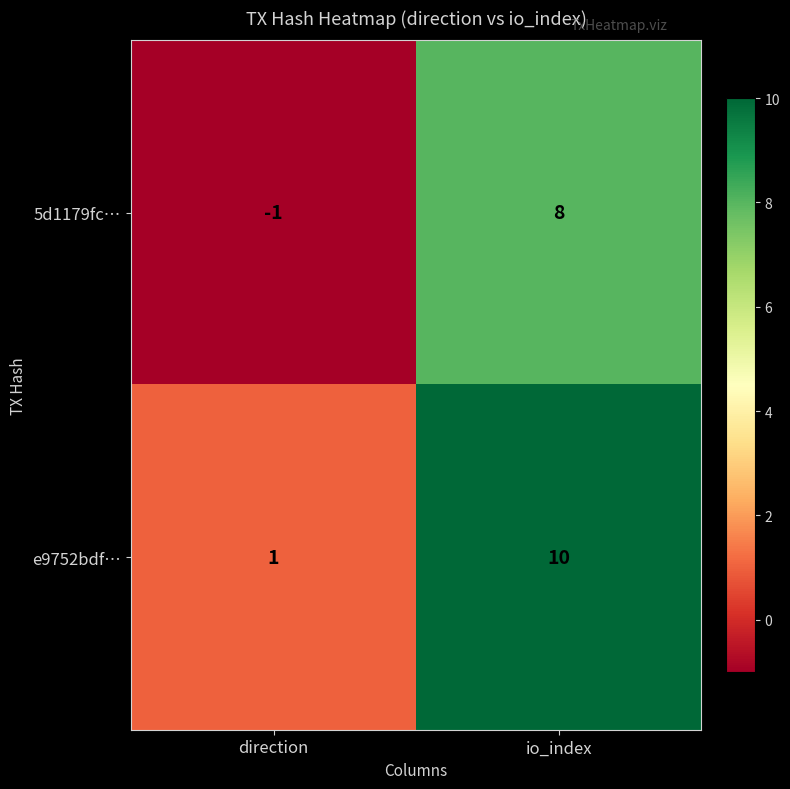

List the series in order of their peak value, highest first.

e9752bdf…, 5d1179fc…